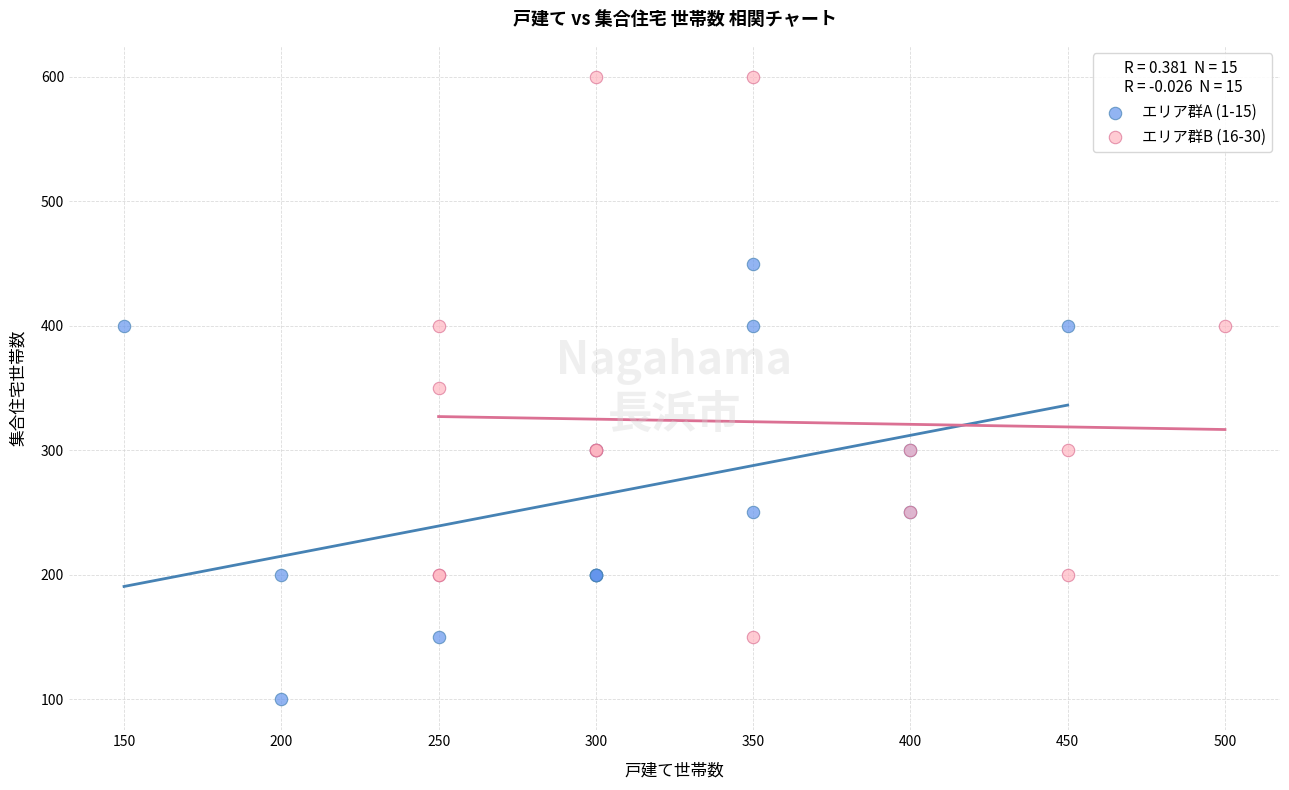

Which series has the widest spread of Y values?

エリア群B (16-30)